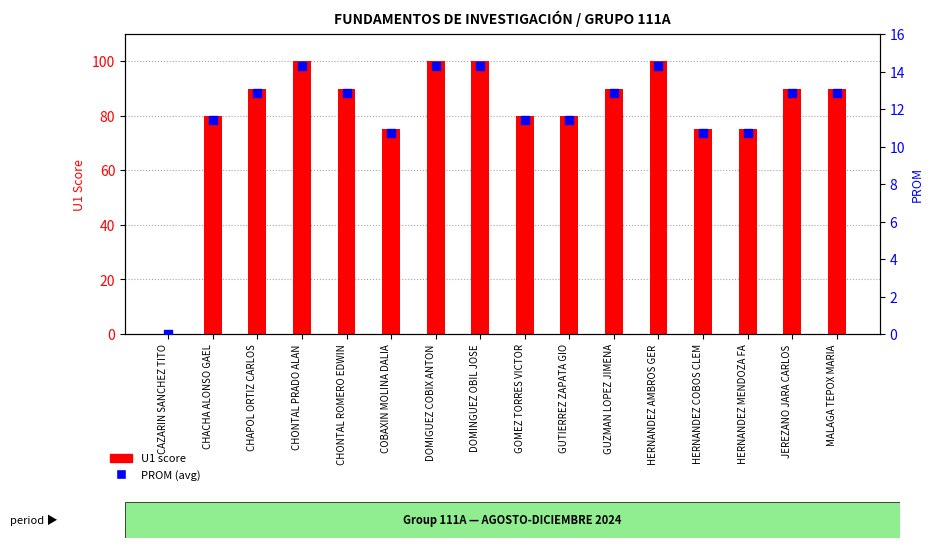

What is the total value across all series at JEREZANO JARA CARLOS?

102.9